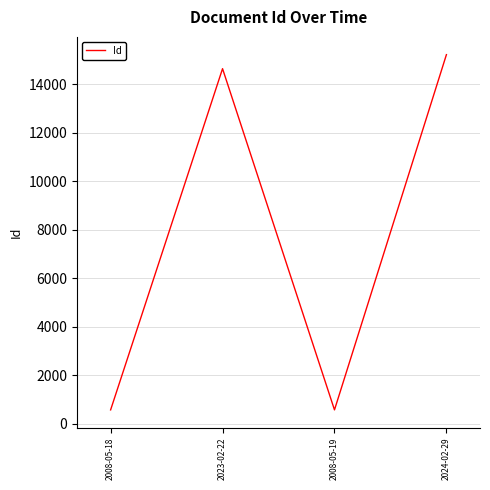

What is the sum of the values at 2023-02-22 and 2024-02-29?

29866